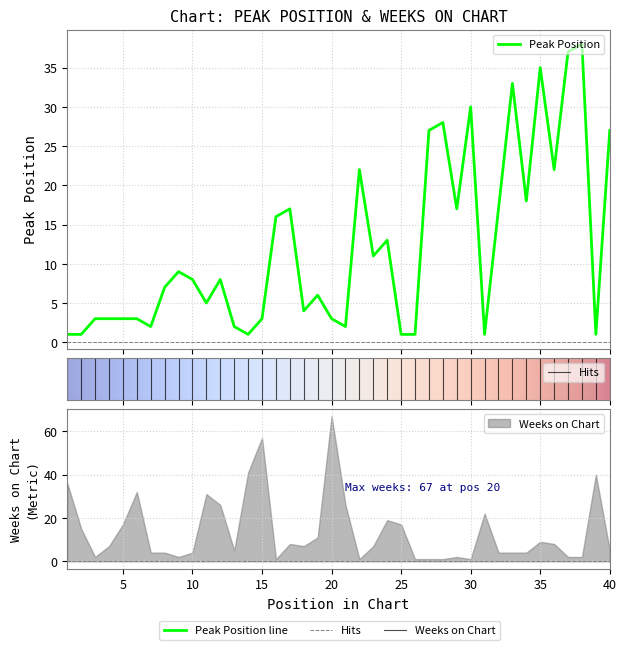

Reading right to left, extract all data points from this chart.

40=27	39=1	38=38	37=37	36=22	35=35	34=18	33=33	32=17	31=1	30=30	29=17	28=28	27=27	26=1	25=1	24=13	23=11	22=22	21=2	20=3	19=6	18=4	17=17	16=16	15=3	14=1	13=2	12=8	11=5	10=8	9=9	8=7	7=2	6=3	5=3	4=3	3=3	2=1	1=1